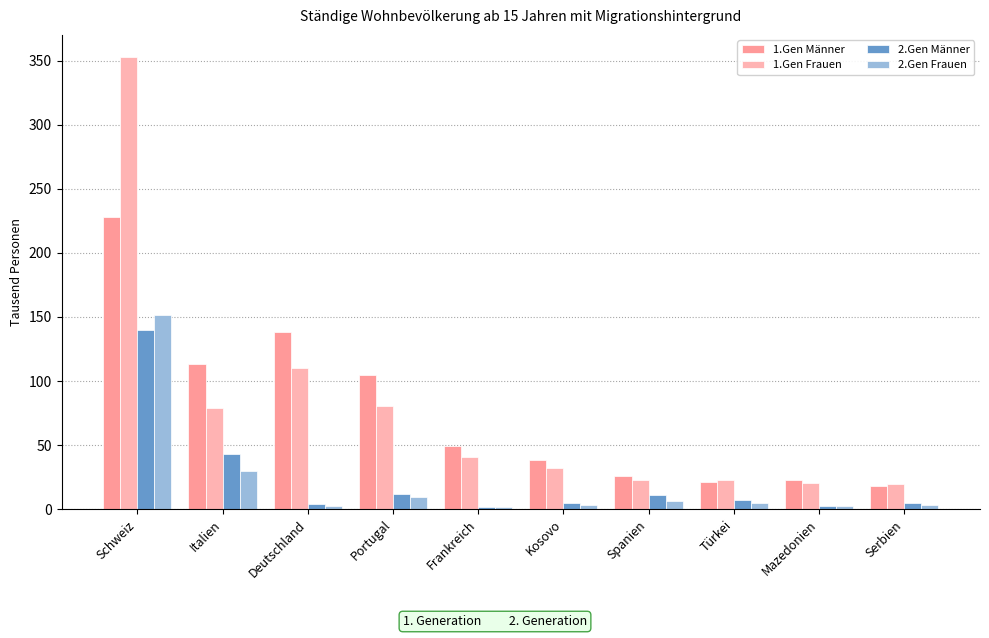

True or false: 2.Gen Männer has a value of 4.4 at Türkei.

False